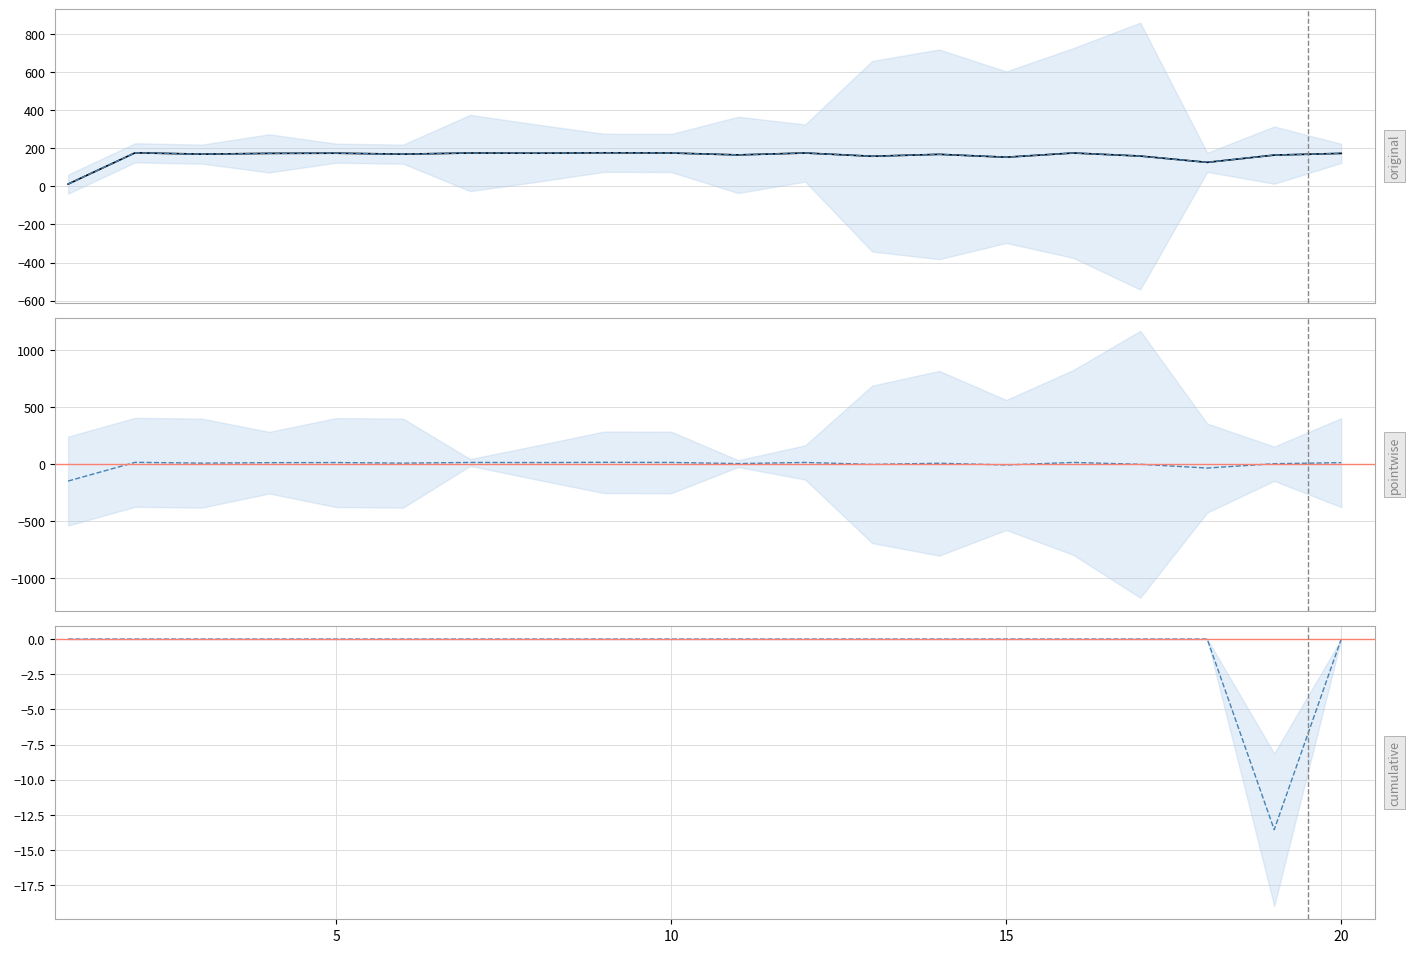

Reading left to right, transcribe all the data shown in this chart.

1=12	2=176	3=169	4=173	5=174	6=169	7=175	8=174	9=176	10=175	11=165	12=175	13=158	14=168	15=153	16=175	17=159	18=126	19=164	20=173